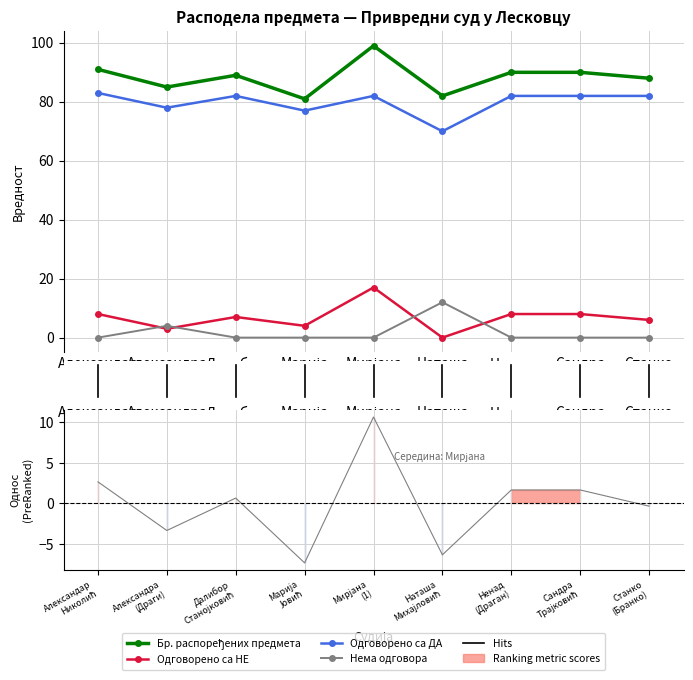

Does the chart have visible grid lines?

Yes